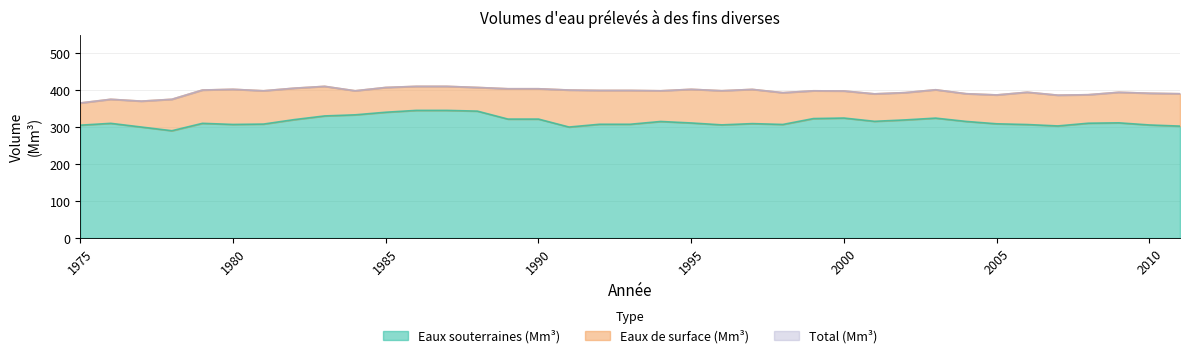

At how many categories does at least one series exceed 367?

36